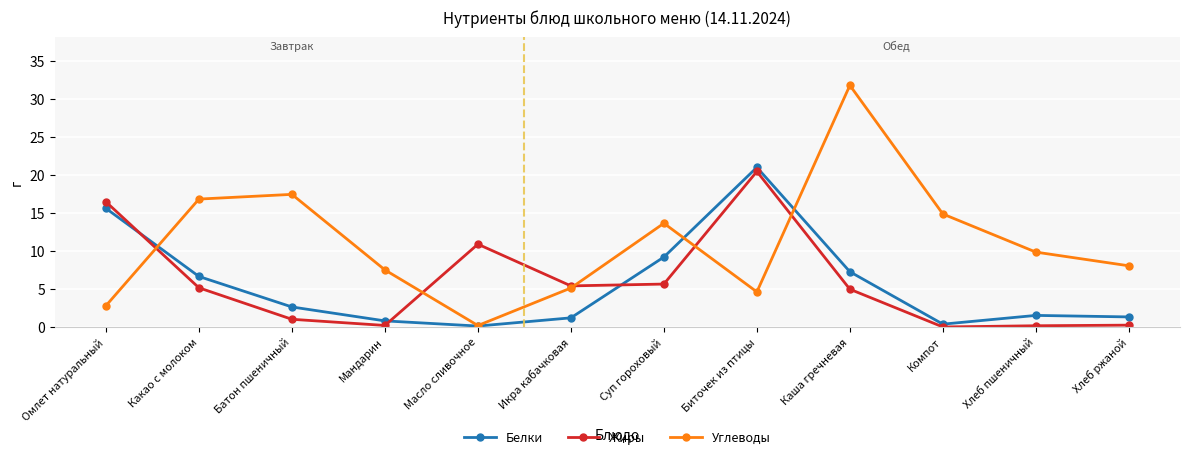

Between which two adjacent categories do Белки and Углеводы first intersect?

Омлет натуральный and Какао с молоком